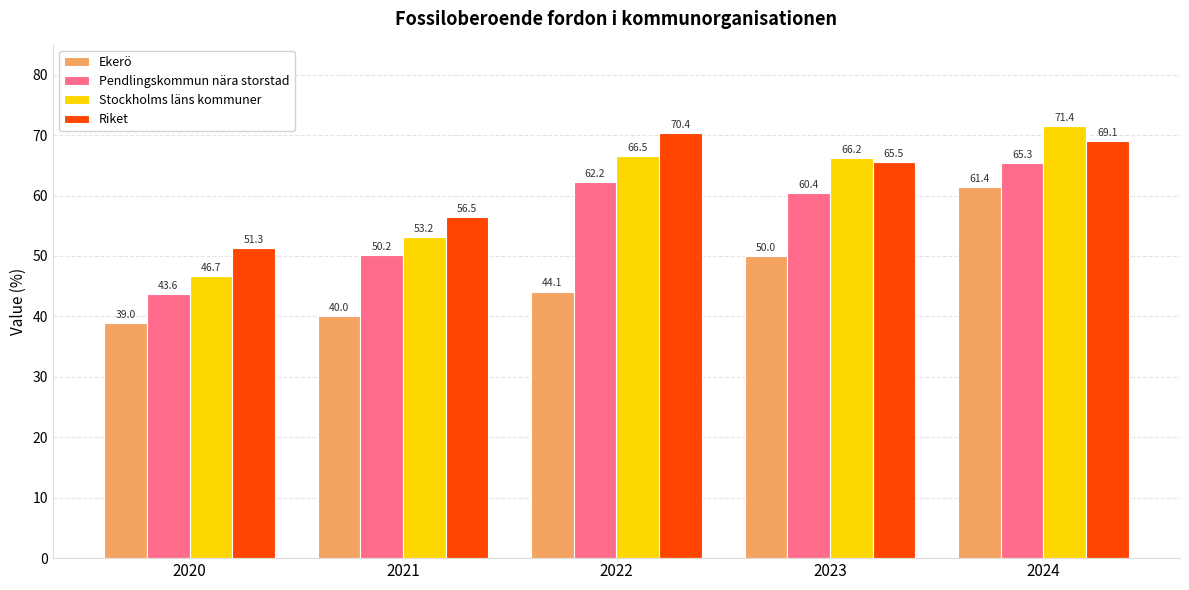

Reading left to right, extract all data points from this chart.

Ekerö: 39.0	40.0	44.1	50.0	61.4
Pendlingskommun nära storstad: 43.6	50.2	62.2	60.4	65.3
Stockholms läns kommuner: 46.7	53.2	66.5	66.2	71.4
Riket: 51.3	56.5	70.4	65.5	69.1